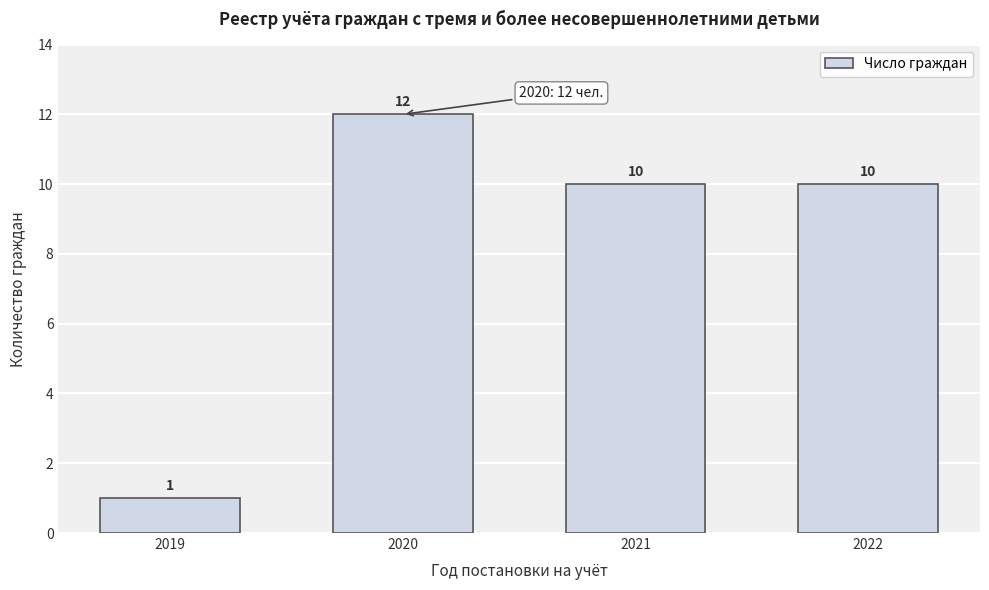

Reading left to right, extract all data points from this chart.

2019=1	2020=12	2021=10	2022=10